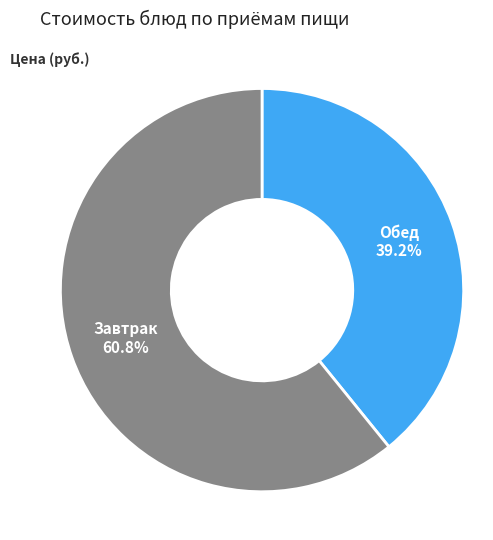

Does any single category account for the majority?

Yes